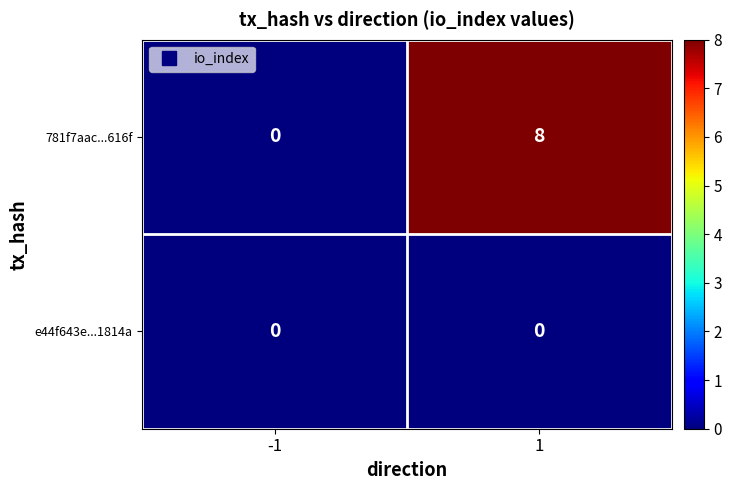

Read the 781f7aac...616f value at 1.

8